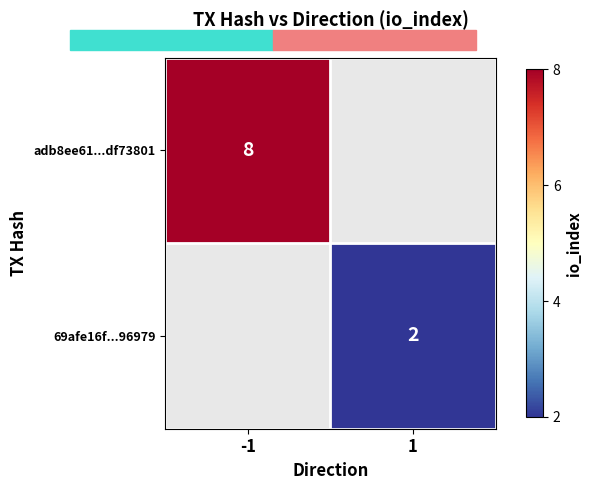

At which label does adb8ee61...df73801 reach its peak?

-1